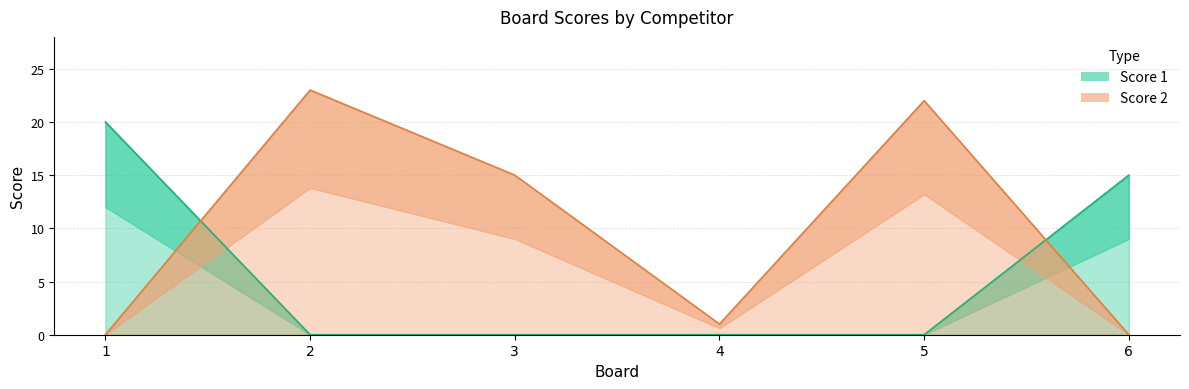

What is the difference between the second highest and second lowest values in the Score 1 series?

15